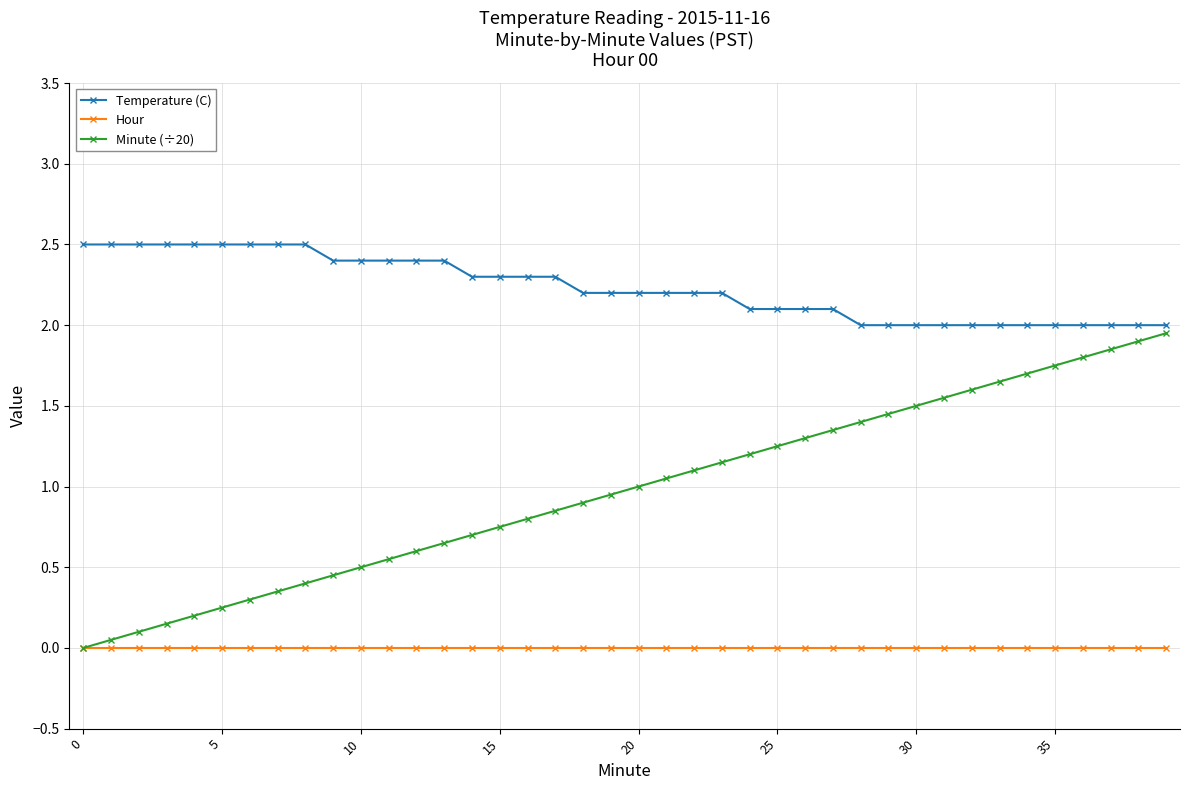

Rank the series by their maximum value, from highest to lowest.

Temperature (C), Minute (÷20), Hour